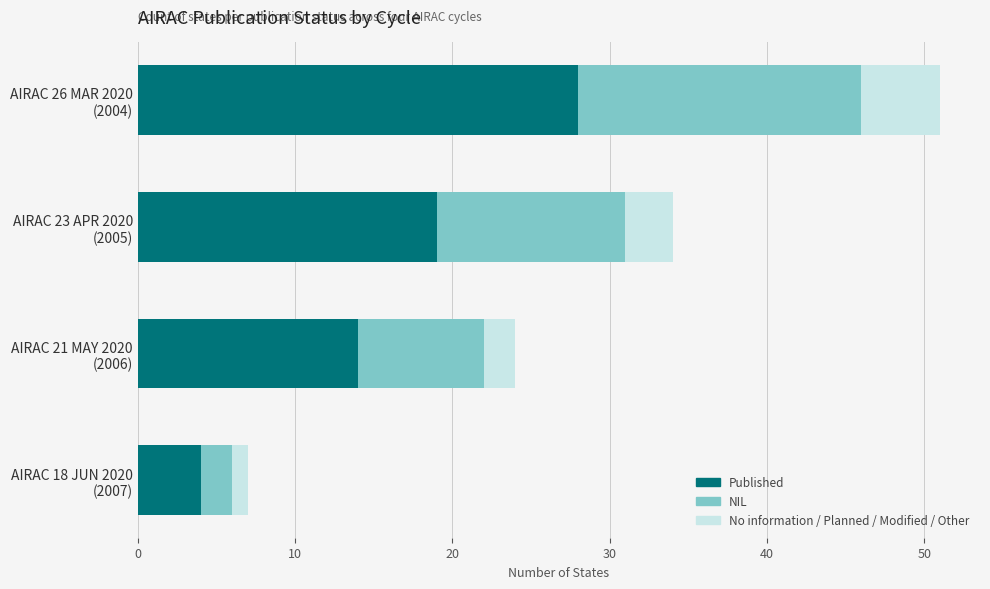

What is the sum of all Published values?

65